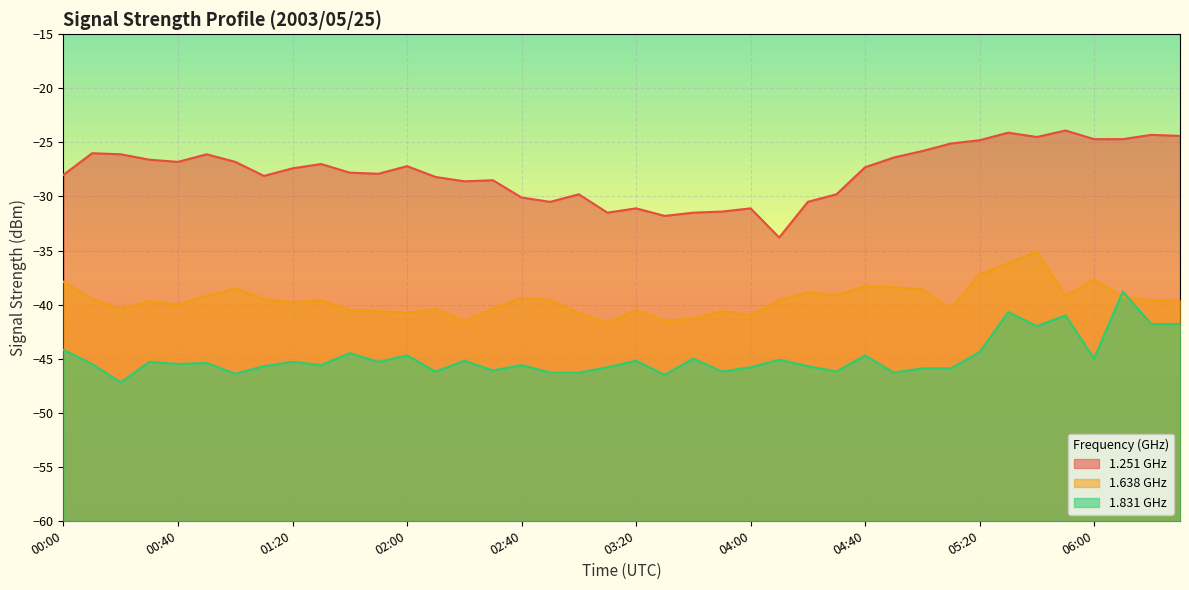

How many times do 1.638 and 1.831 cross each other?

2